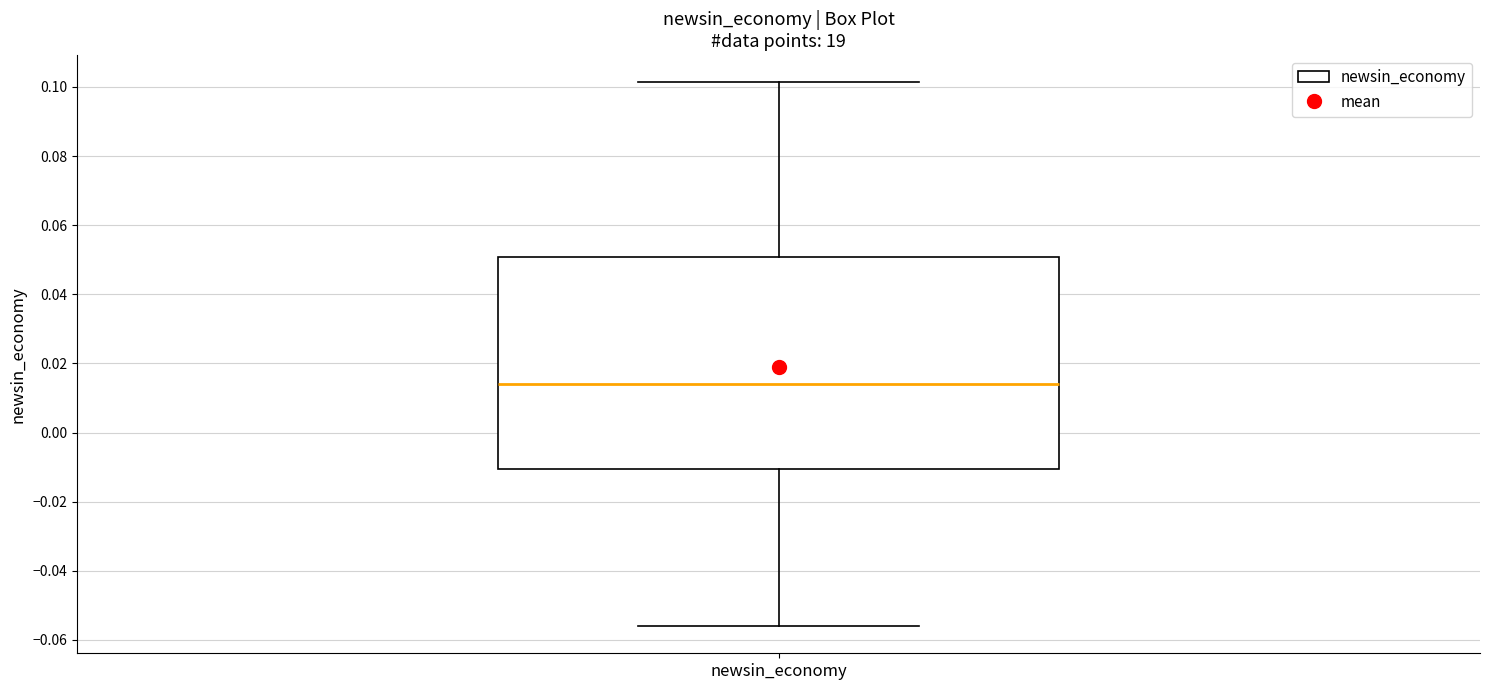

Where is the upper edge of the box for newsin_economy on the y-axis? The values are not printed on the chart, so give them approximately, as read against the axis.

0.050